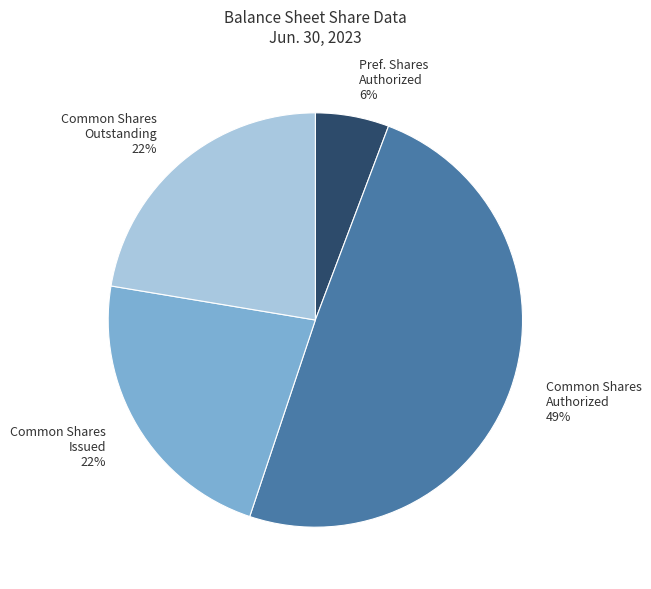

Is there any slice that represents more than half of the pie?

No